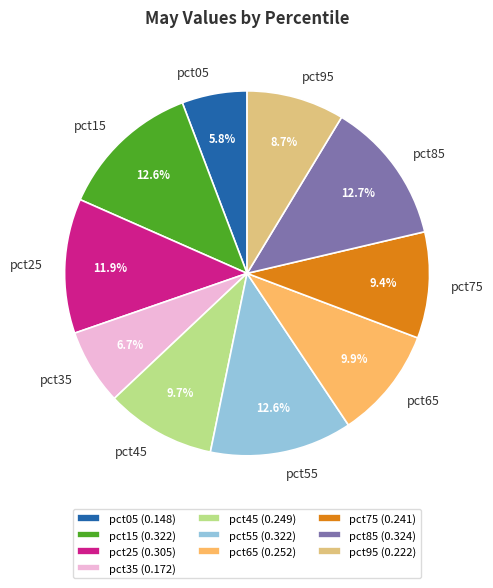

How many segments does this pie chart have?

10